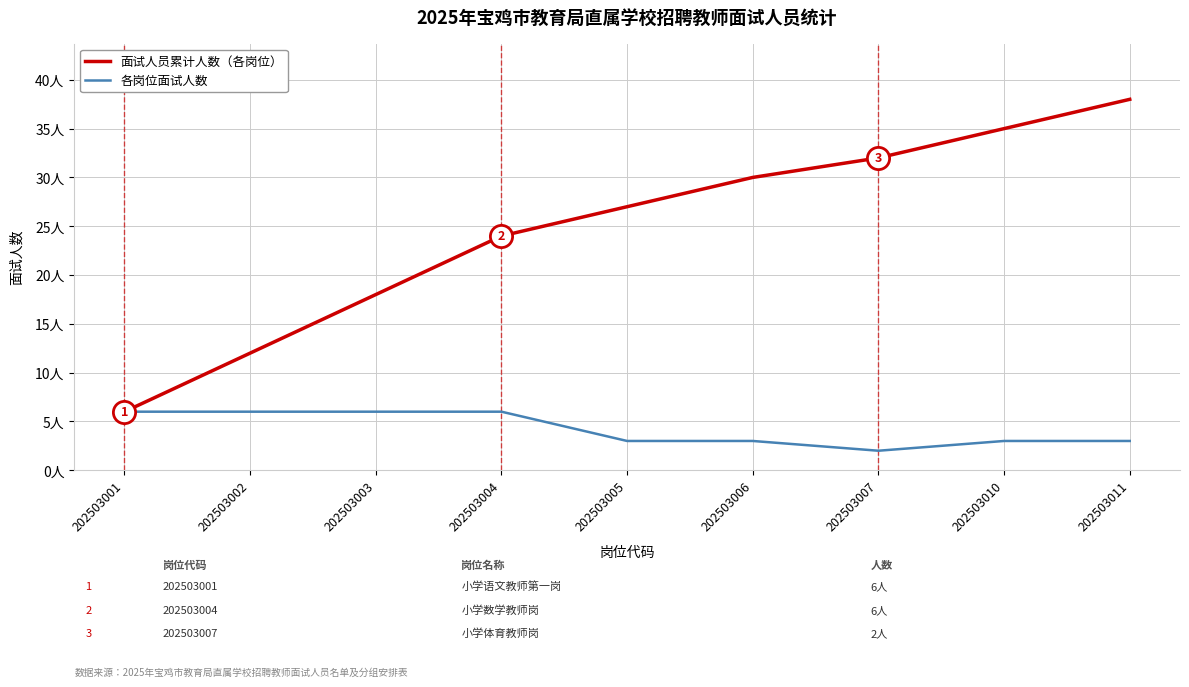

What is the difference between the highest and lowest values at 202503006?

27